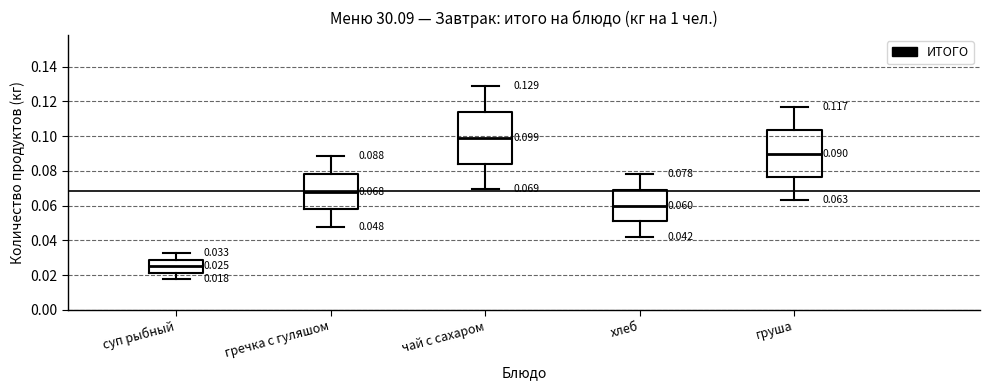

Comparing the boxes themselves (not the whiskers), which one is the tallest?

чай с сахаром